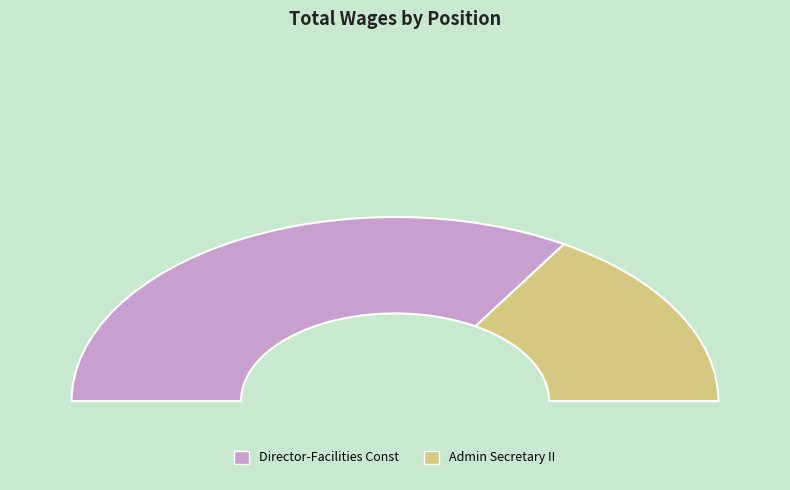

Which category has the biggest portion of the pie?

Director-Facilities Const